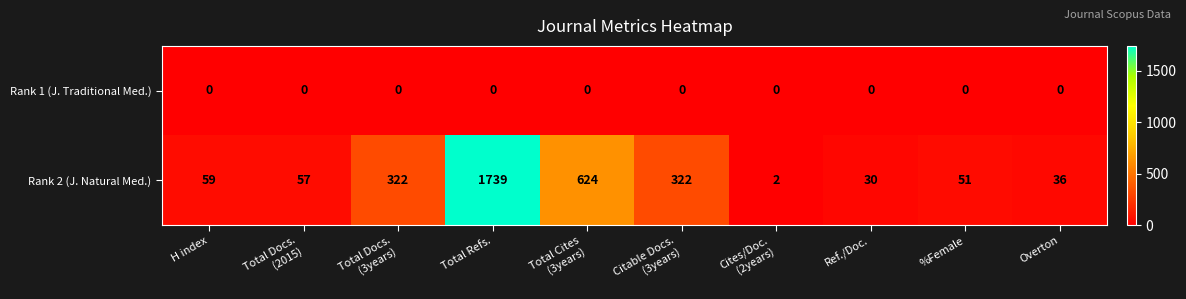

At how many categories does at least one series exceed 233?

4